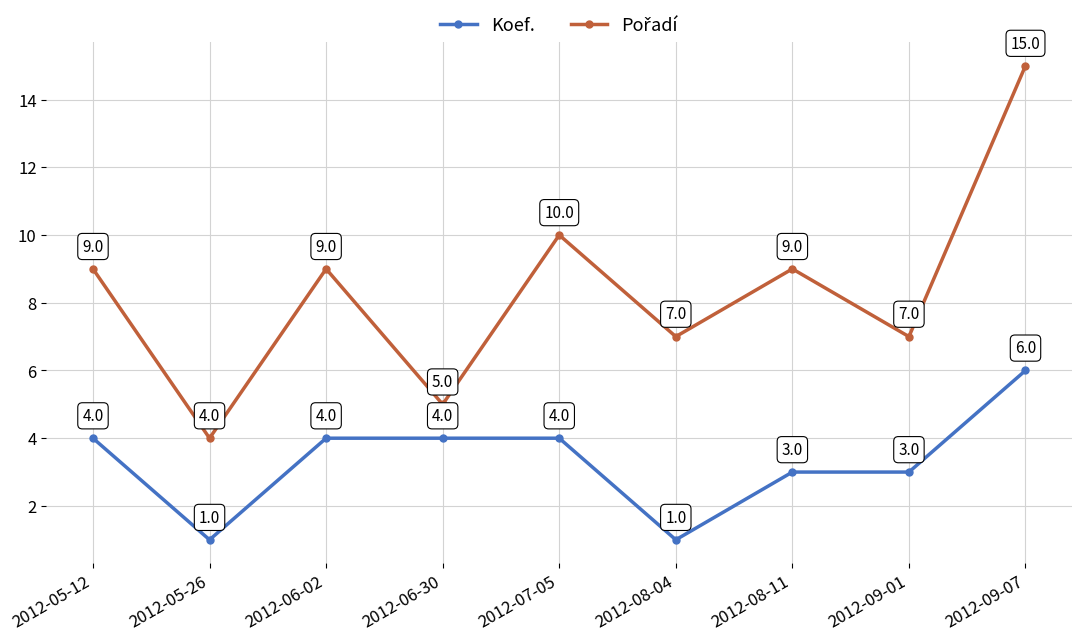

How many distinct data groups are displayed?

2